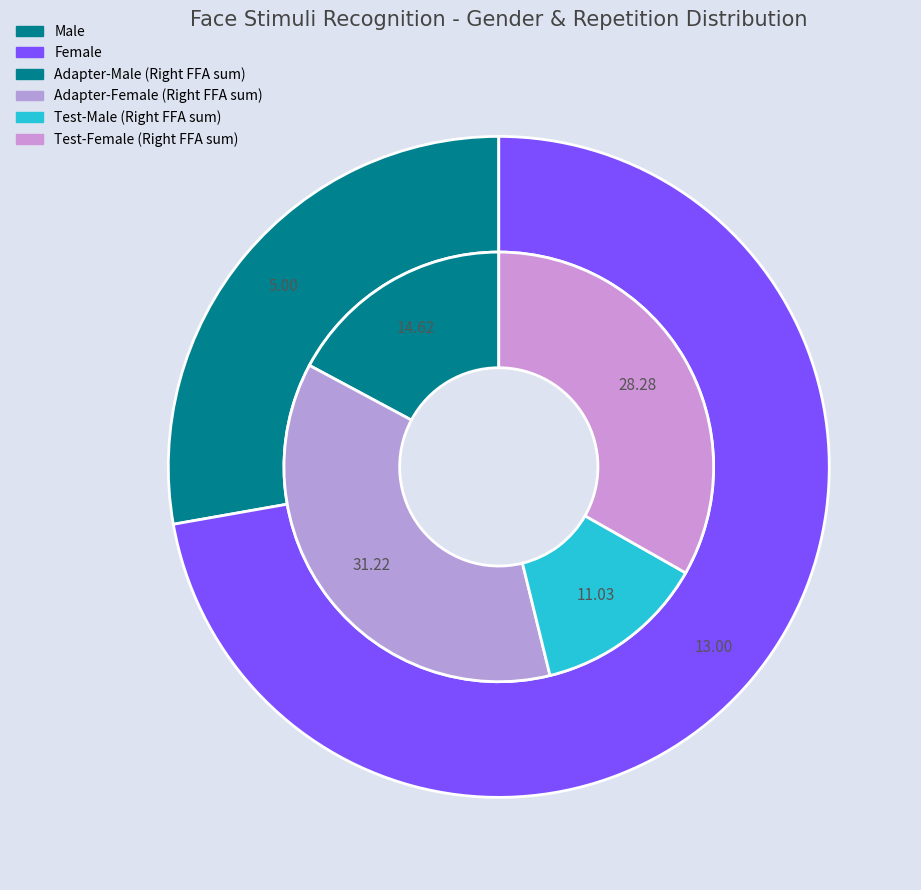

Is there any slice that represents more than half of the pie?

No